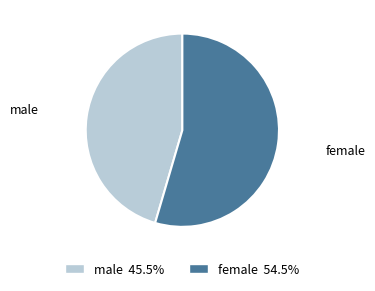

Which slice represents more than half of the pie?

female